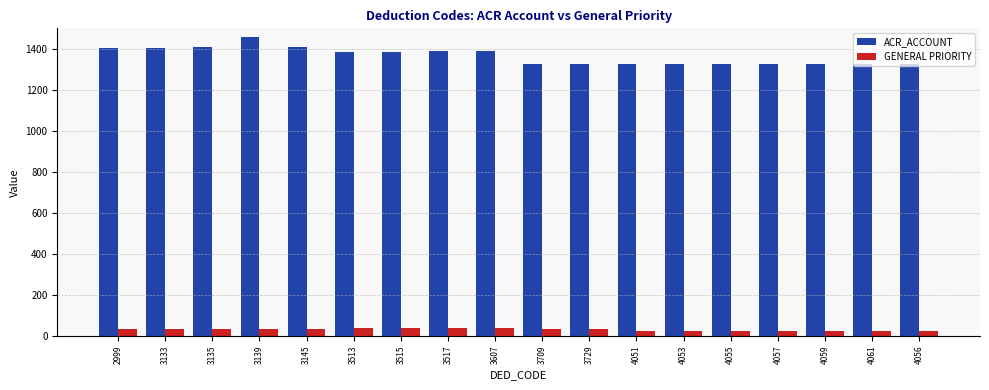

At which category is the sum across all series the highest?

3139